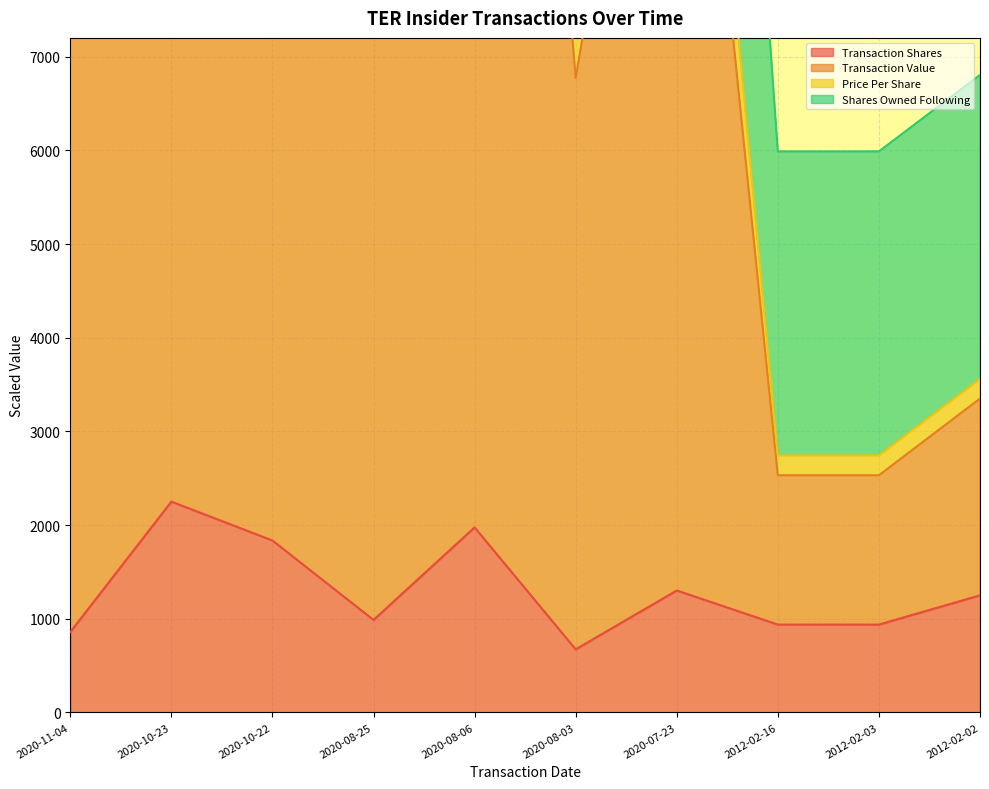

At which category does transactionValue reach its first local peak?

2020-10-23